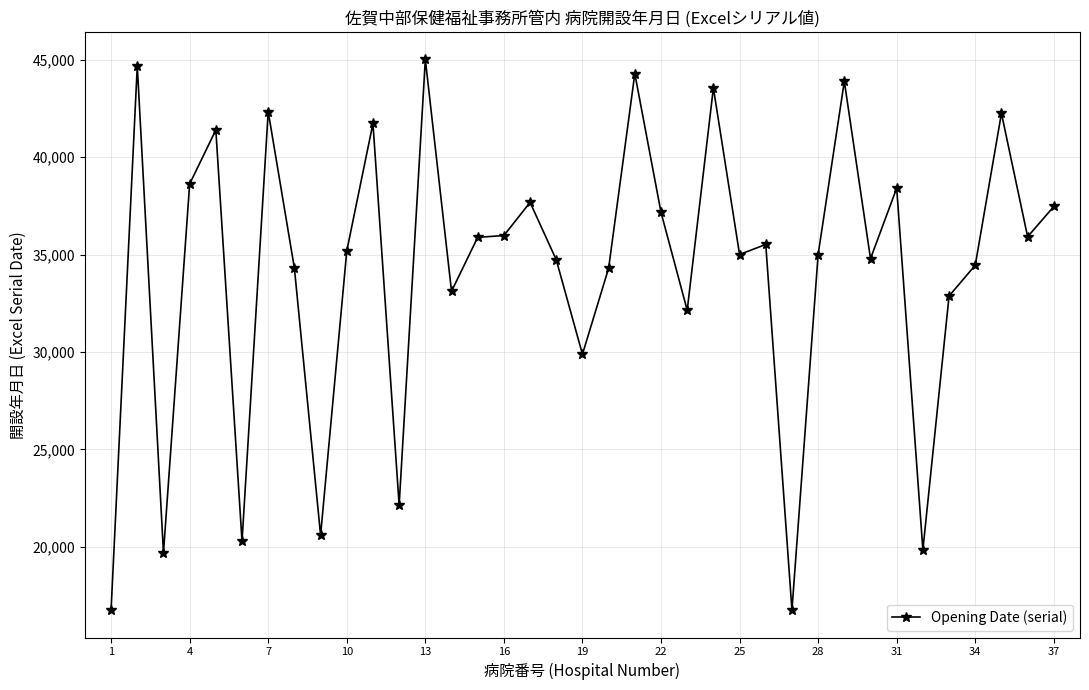

What is the difference between the maximum and minimum values?

28256